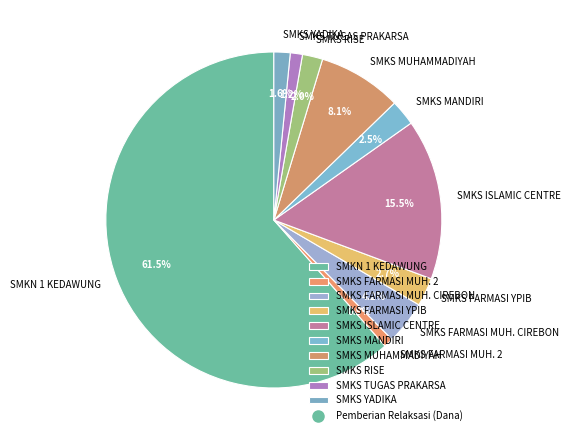

What percentage is NOT represented by SMKS YADIKA?

98.4%